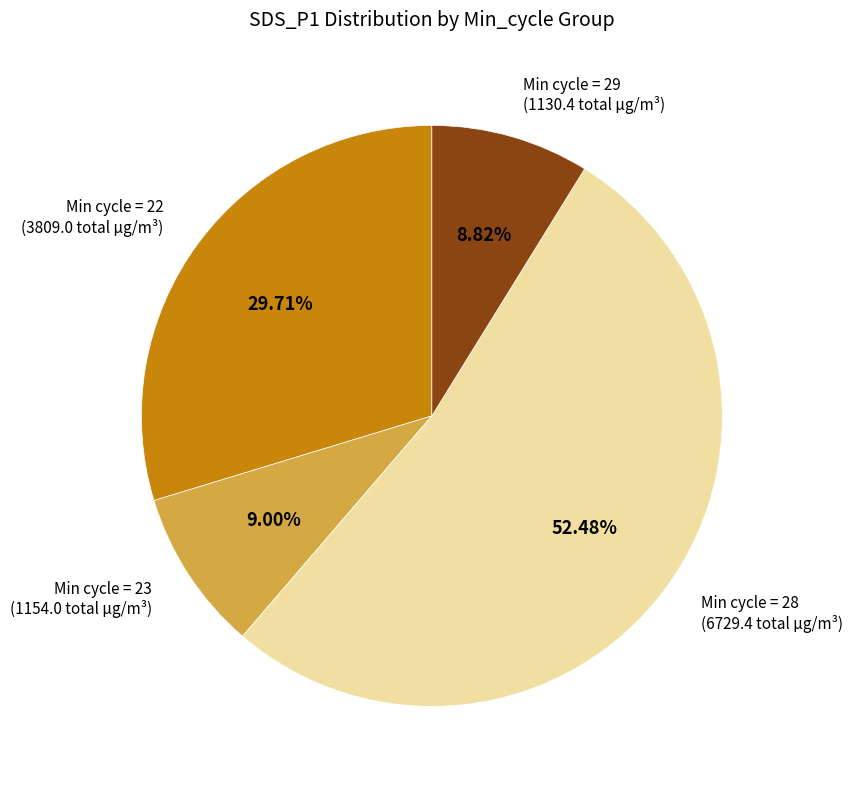

Does any single category account for the majority?

Yes